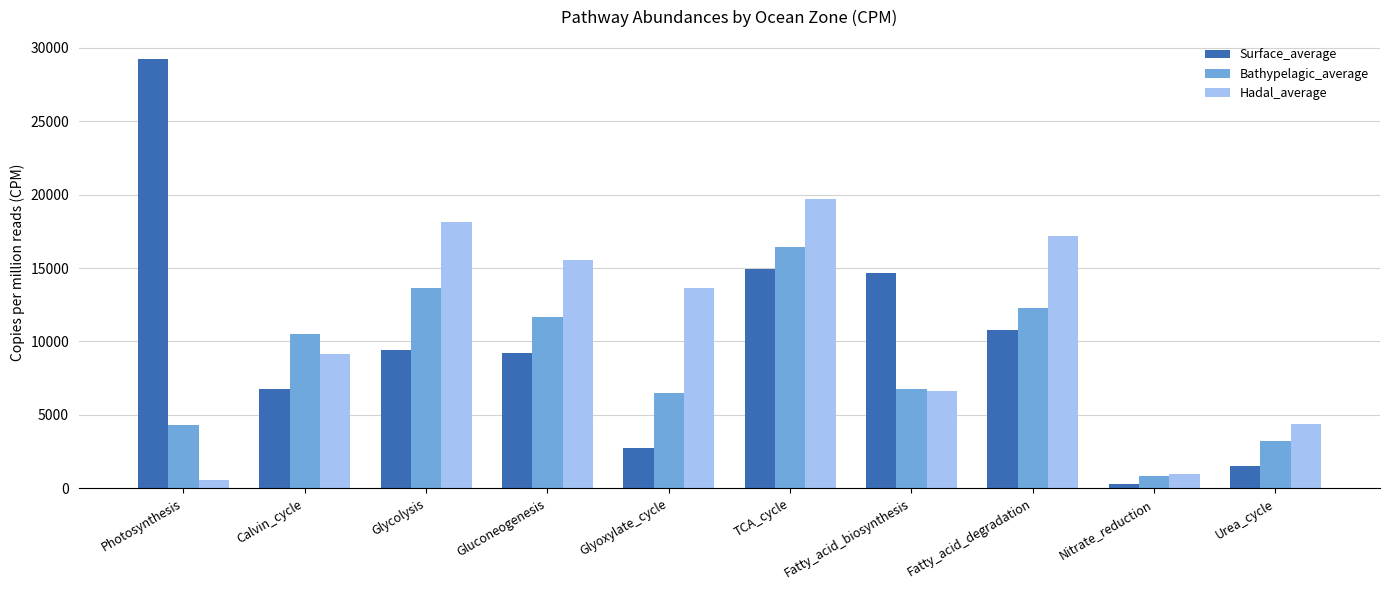

How many values in the Hadal_average series exceed 13659?

5